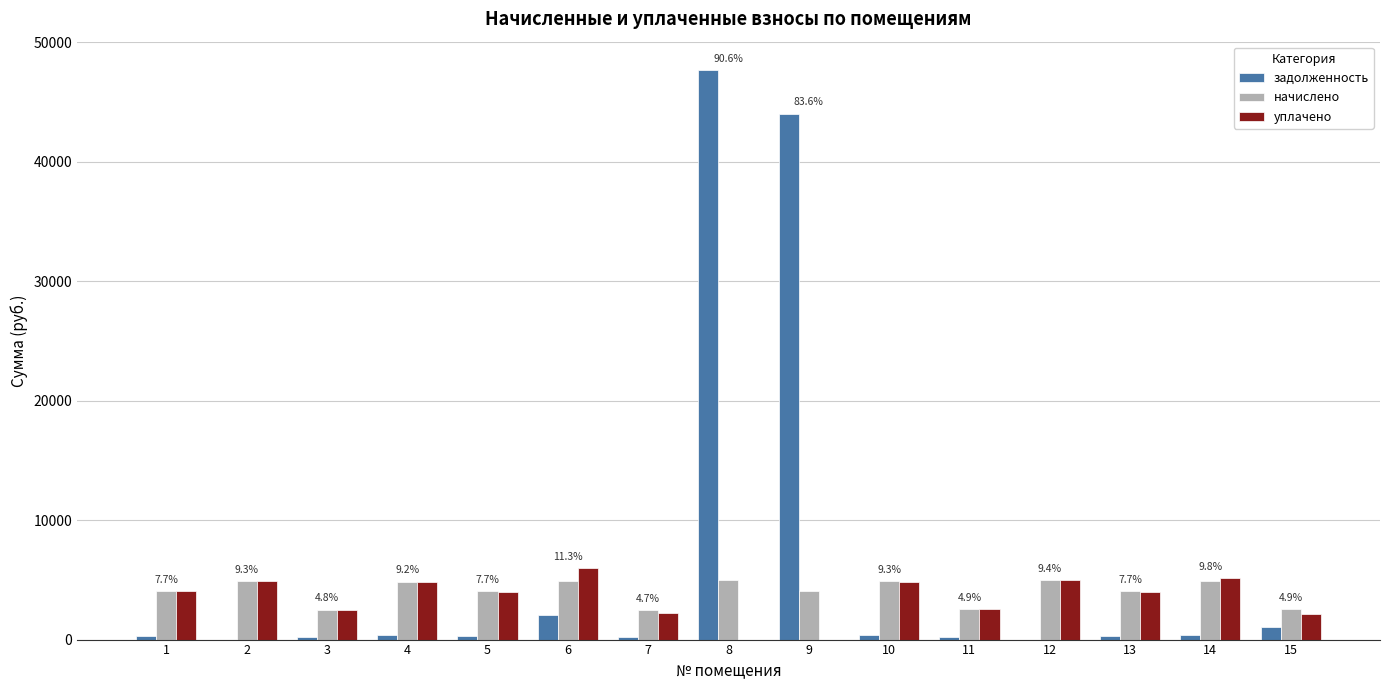

At which category is the sum across all series the highest?

8